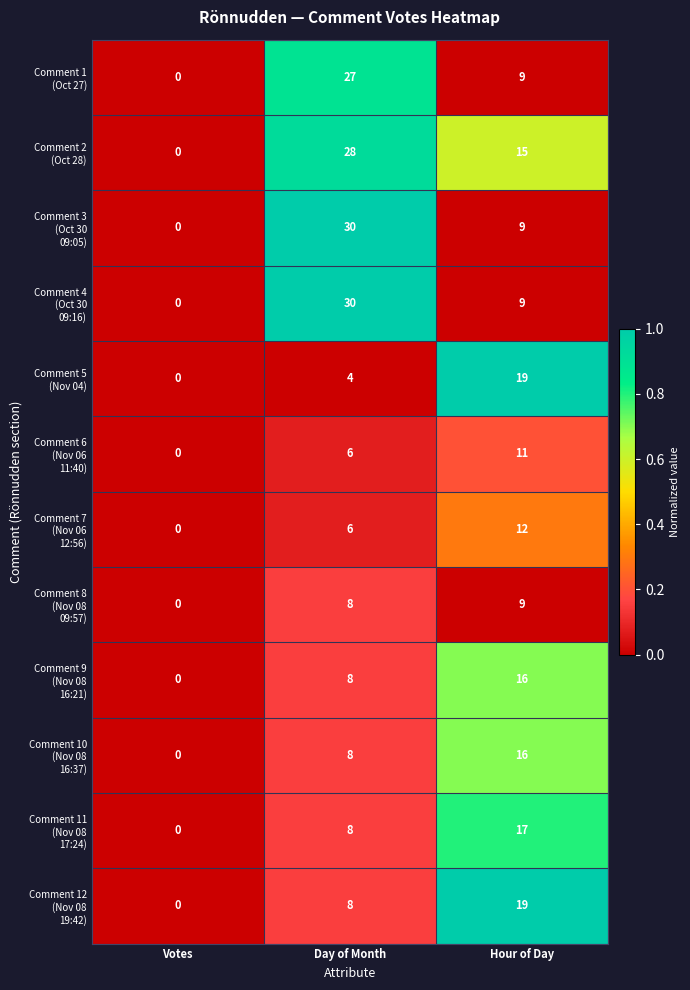

How many distinct data groups are displayed?

12